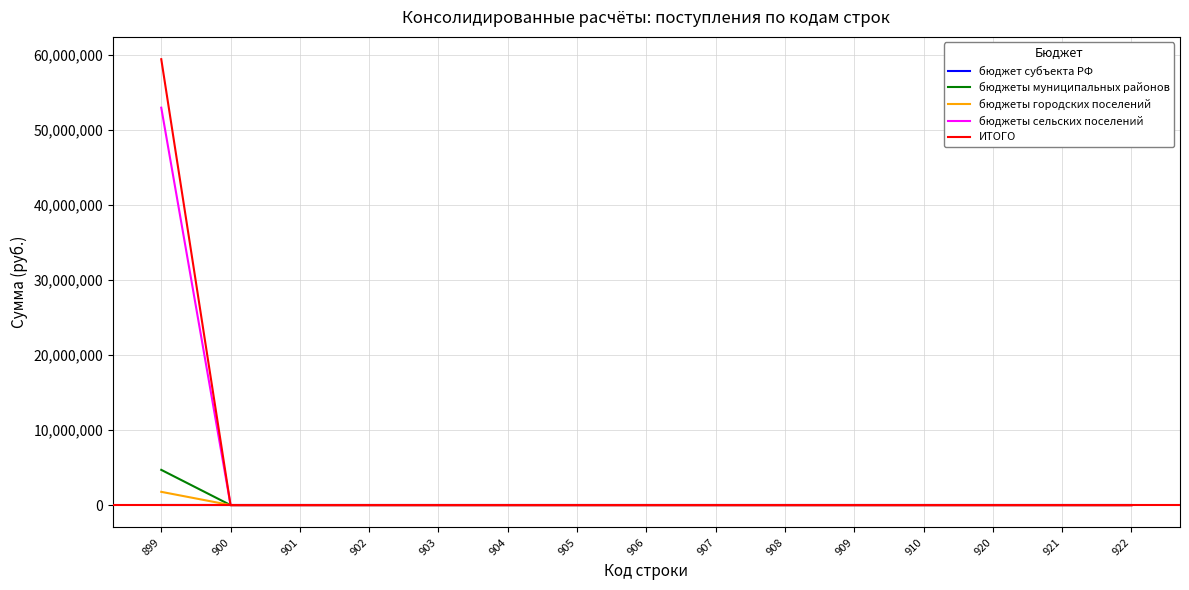

Which series has the largest range (max minus min)?

ИТОГО